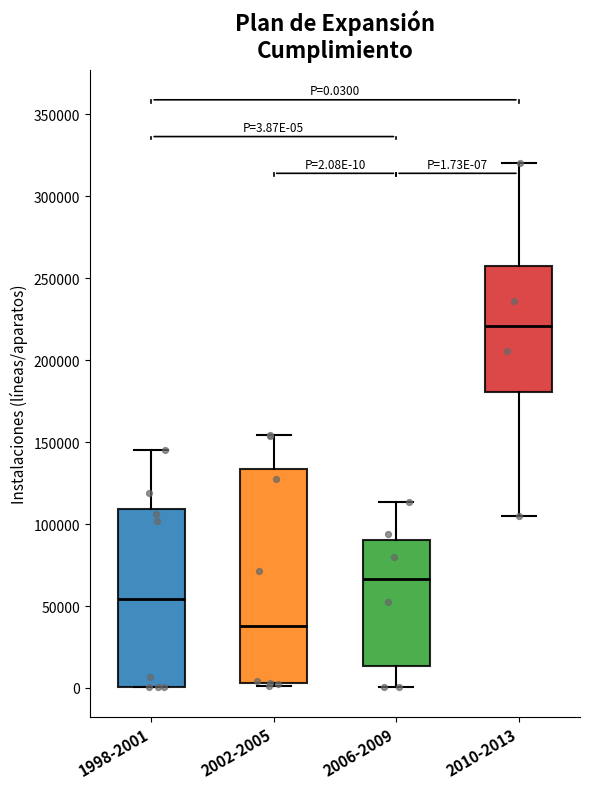

Comparing the boxes themselves (not the whiskers), which one is the tallest?

2002-2005